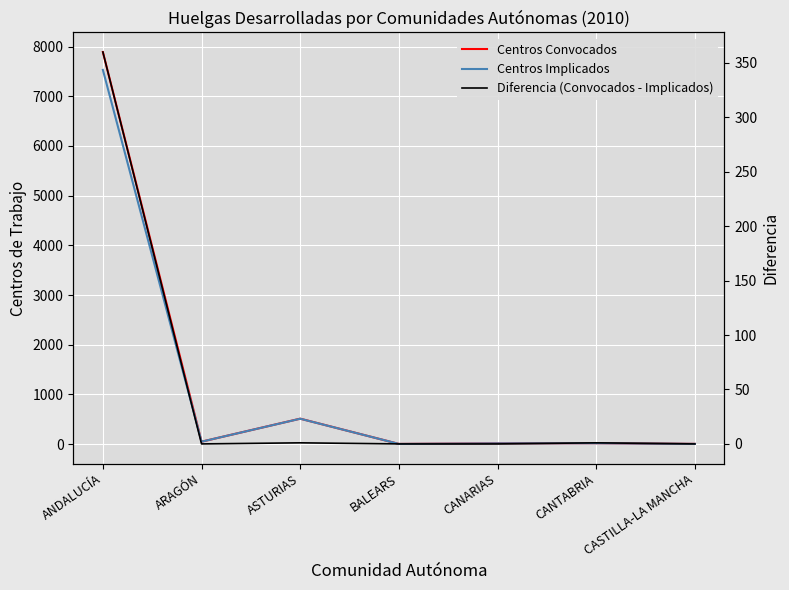

True or false: Diferencia (Convocados - Implicados) has a value of 2 at ASTURIAS.

False